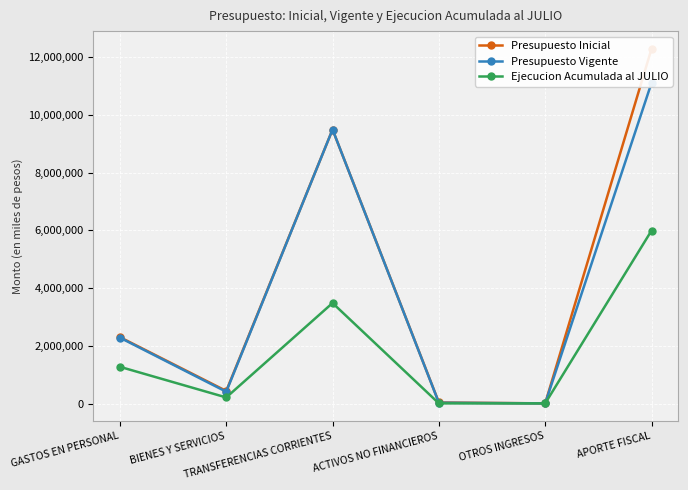

Reading left to right, list all the values displayed in this chart.

Presupuesto Inicial: GASTOS EN PERSONAL=2309534	BIENES Y SERVICIOS=449134	TRANSFERENCIAS CORRIENTES=9488375	ACTIVOS NO FINANCIEROS=51121	OTROS INGRESOS=19421	APORTE FISCAL=12278743
Presupuesto Vigente: GASTOS EN PERSONAL=2291471	BIENES Y SERVICIOS=422197	TRANSFERENCIAS CORRIENTES=9488375	ACTIVOS NO FINANCIEROS=41926	OTROS INGRESOS=19421	APORTE FISCAL=11099356
Ejecucion Acumulada al JULIO: GASTOS EN PERSONAL=1283620	BIENES Y SERVICIOS=224414	TRANSFERENCIAS CORRIENTES=3489571	ACTIVOS NO FINANCIEROS=19131	OTROS INGRESOS=19340	APORTE FISCAL=5992538